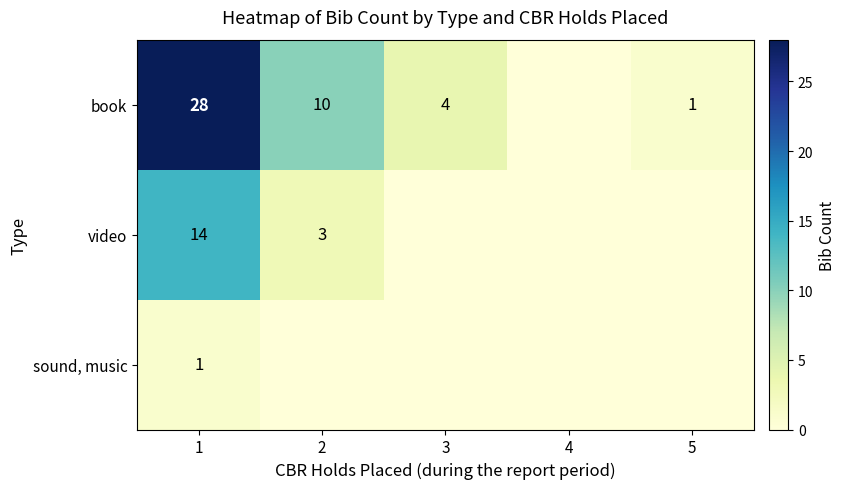

Is it true that book equals 4 at 3?

True